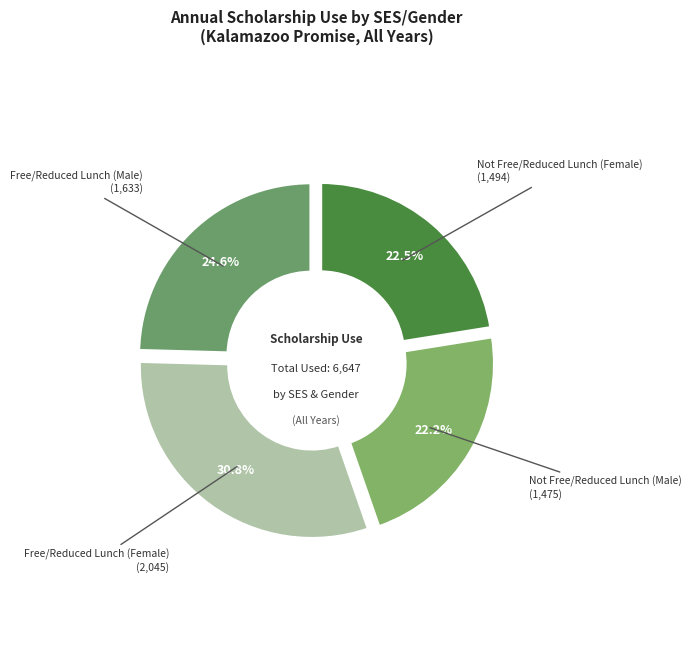

Count the number of slices in the pie.

4